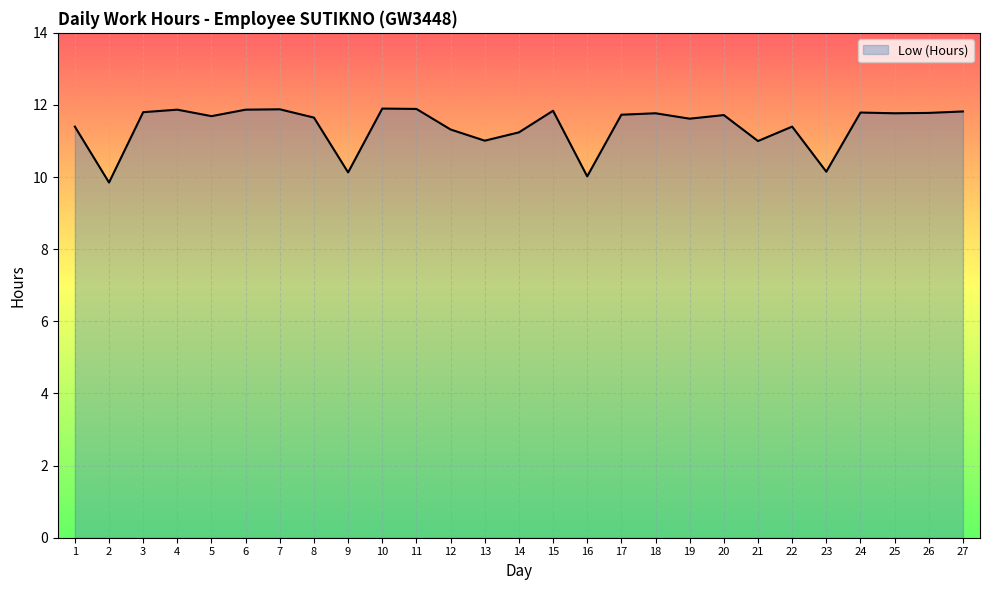

What is the difference between the values at 12 and 8?

0.3